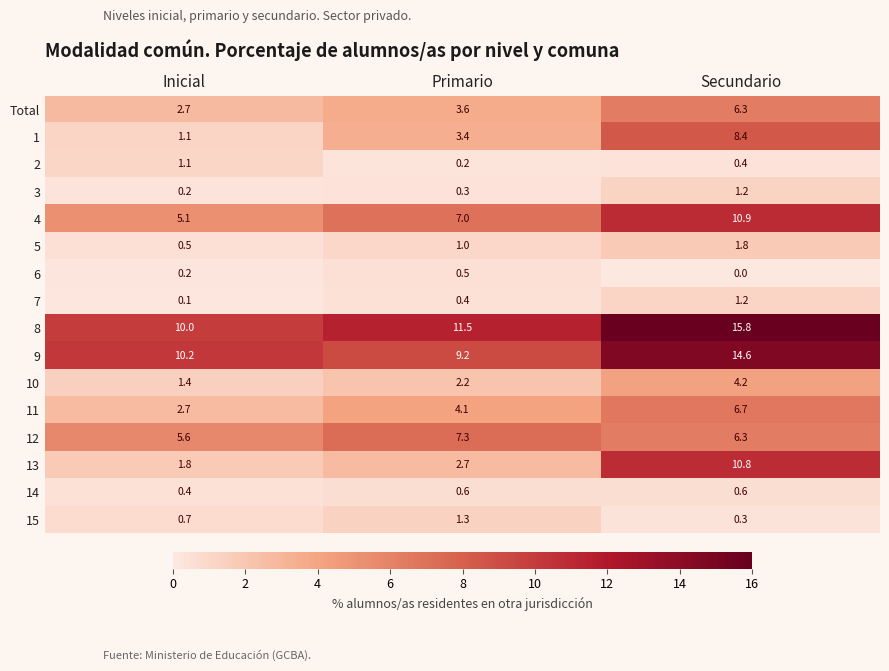

How many data points does each series have?

3